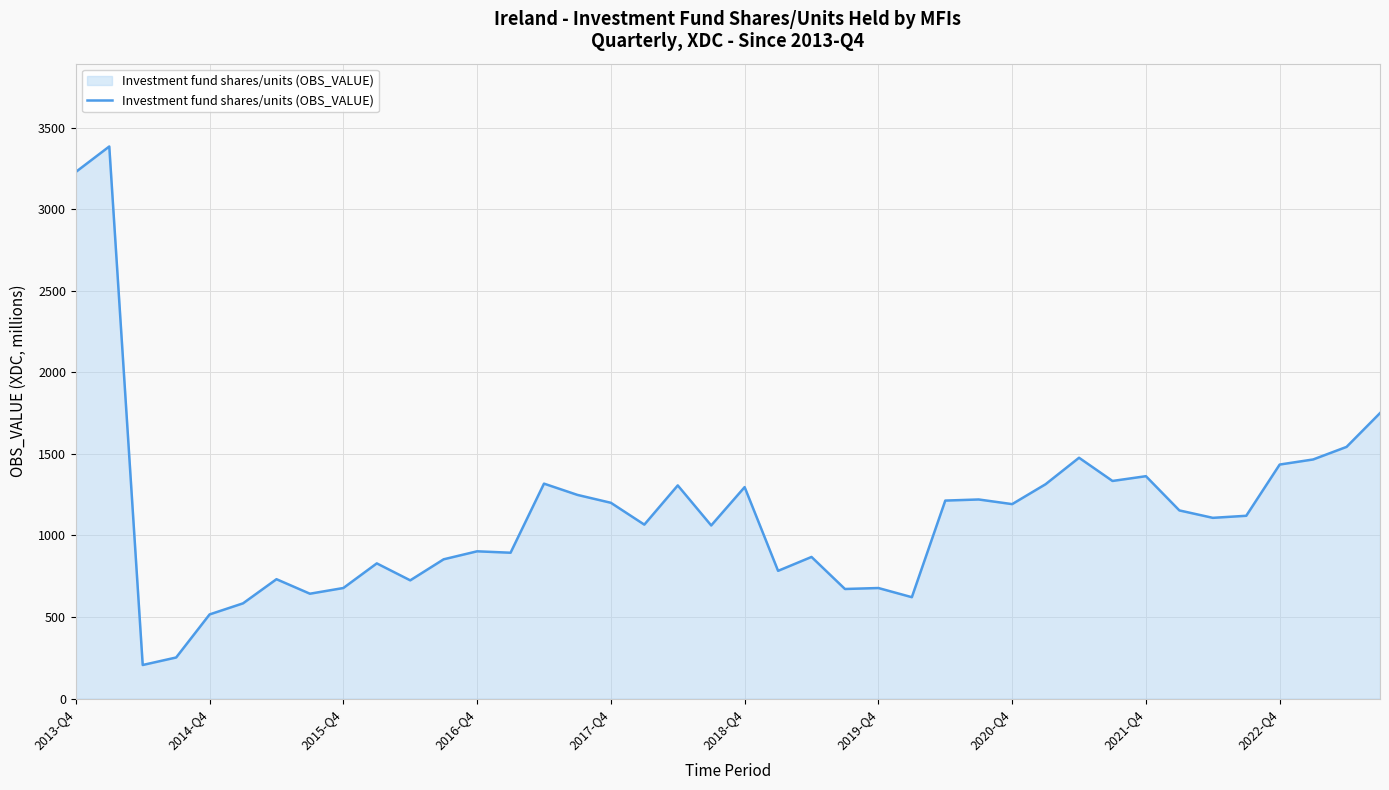

What is the difference between the maximum and minimum values?

3179.0